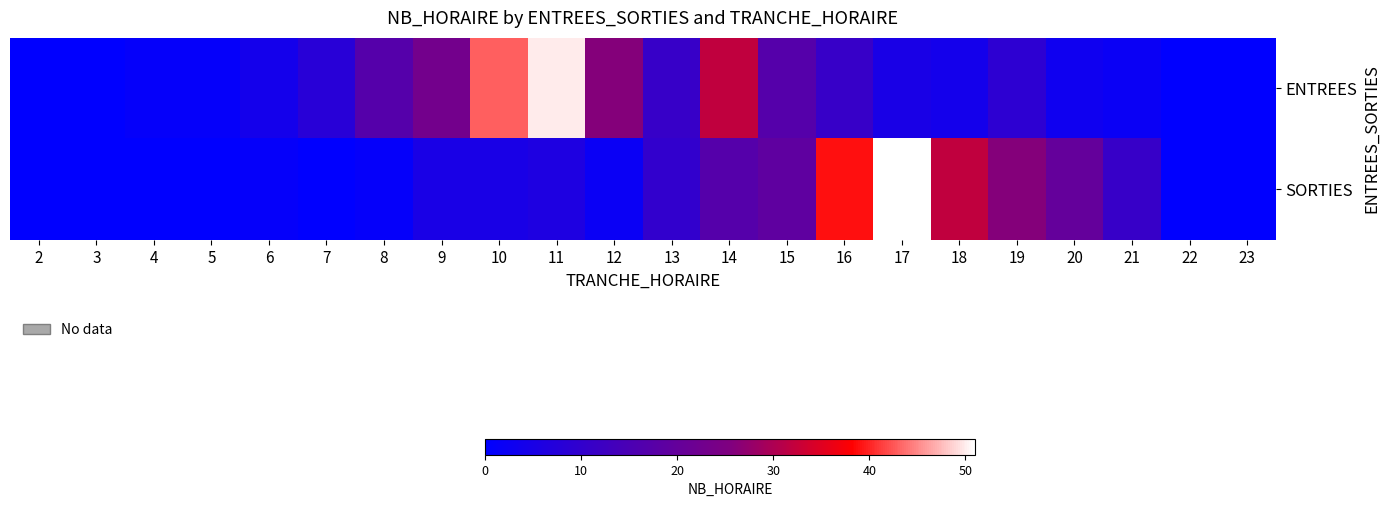

Reading left to right, transcribe all the data shown in this chart.

ENTREES: 2=0	3=0	4=1	5=1	6=4	7=8	8=17	9=23	10=43	11=50	12=26	13=11	14=32	15=17	16=11	17=5	18=4	19=9	20=3	21=2	22=0	23=0
SORTIES: 2=0	3=0	4=0	5=0	6=1	7=0	8=1	9=5	10=5	11=6	12=2	13=10	14=17	15=19	16=39	17=51	18=32	19=26	20=20	21=11	22=0	23=0